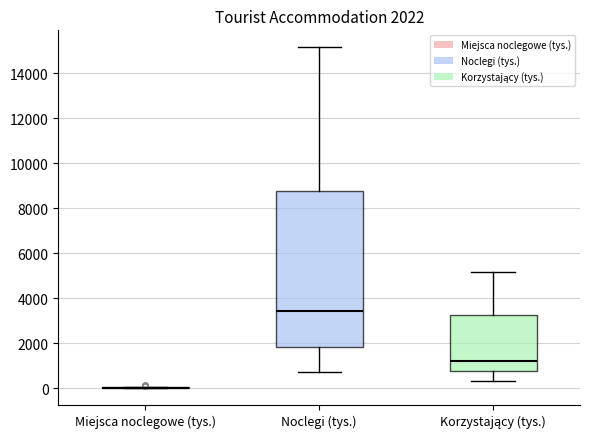

Comparing the boxes themselves (not the whiskers), which one is the tallest?

Noclegi (tys.)